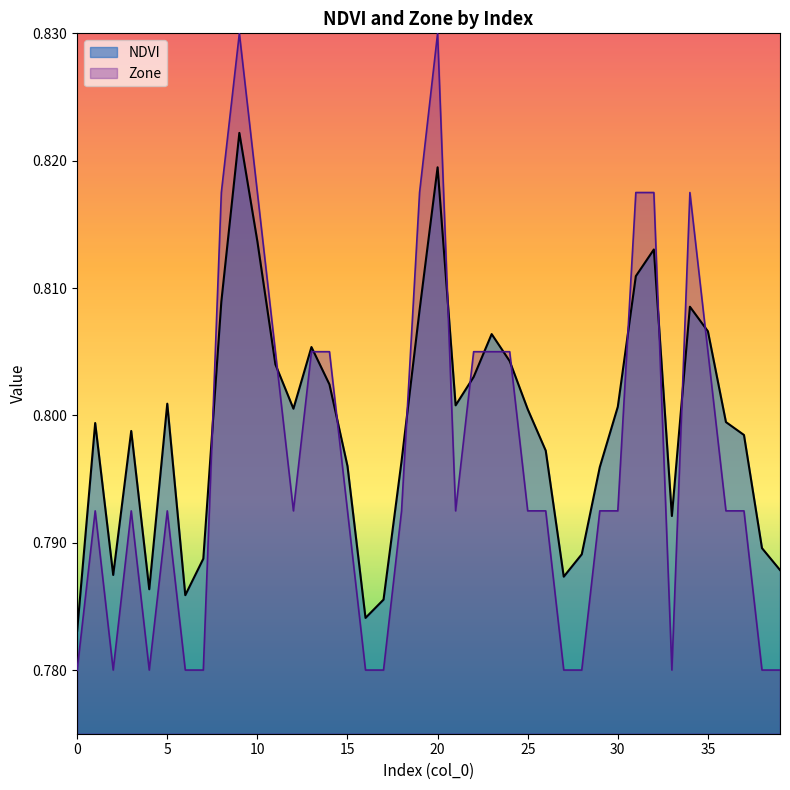

Rank the series by their average value, from highest to lowest.

NDVI, Zone